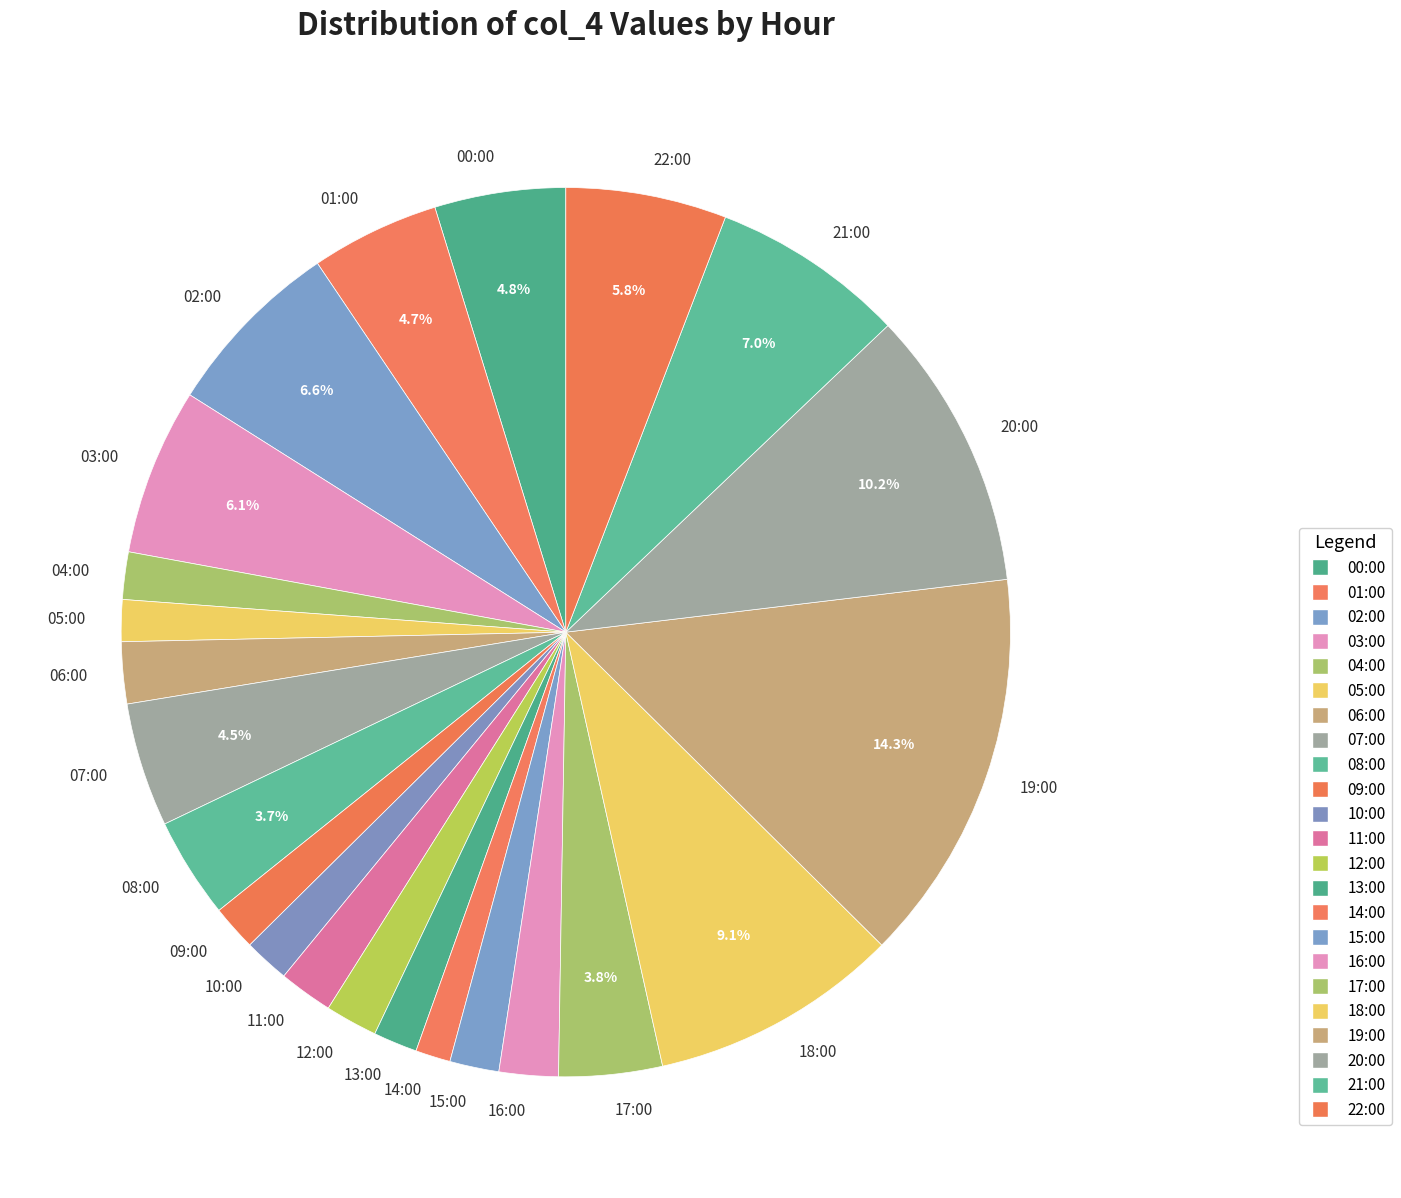

Which has a higher value, 11:00 or 00:00?

00:00